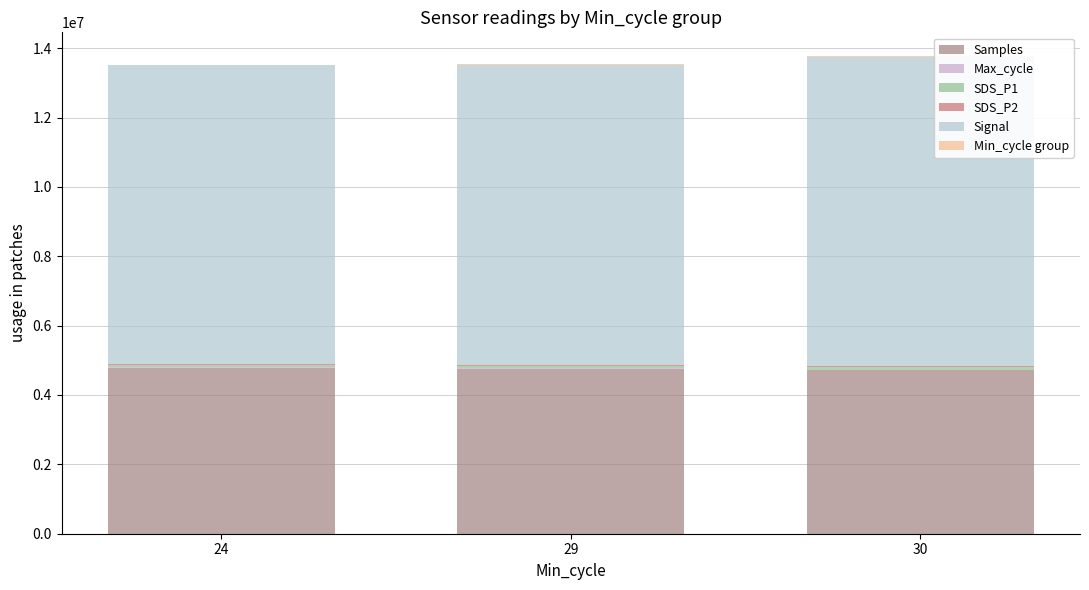

The value of Samples at 24 is 7330504.3. True or false?

False